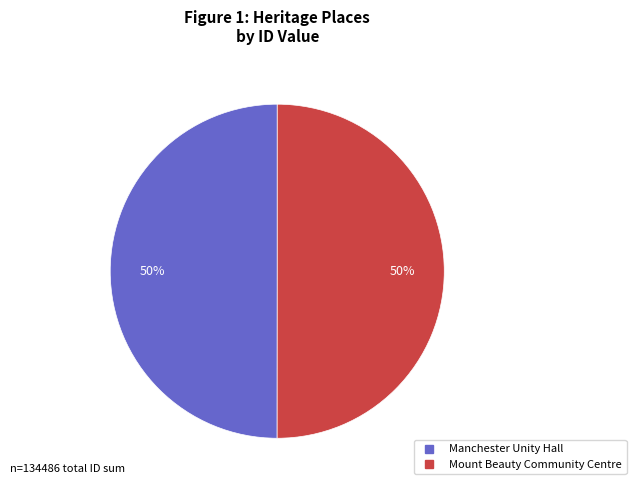

Count the number of slices in the pie.

2